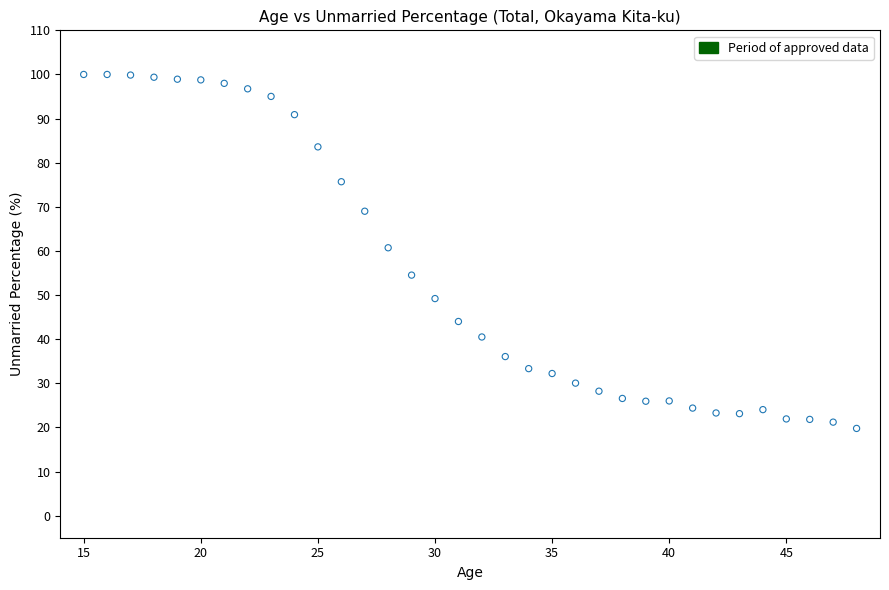

What is the range of Y values (max minus min)?

80.2